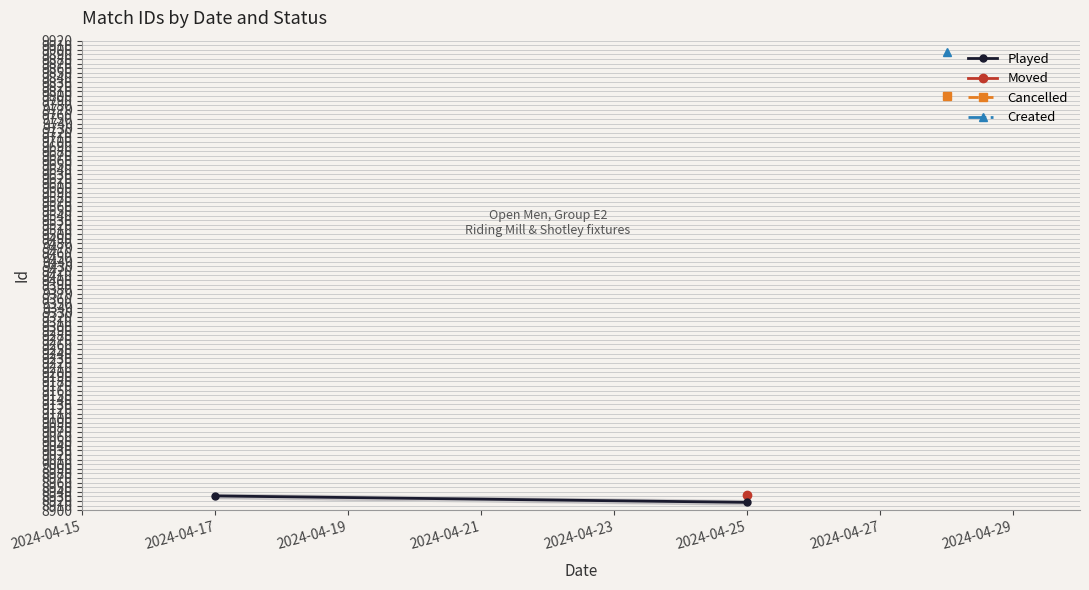

Reading left to right, extract all data points from this chart.

8931	8917